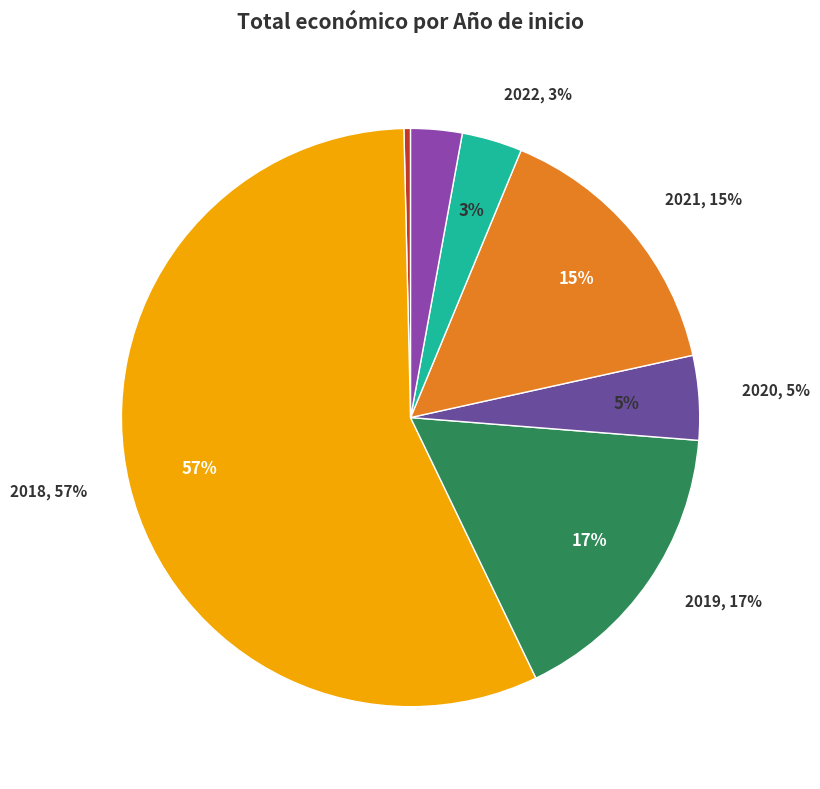

Does 2018 represent more than half of the total?

No